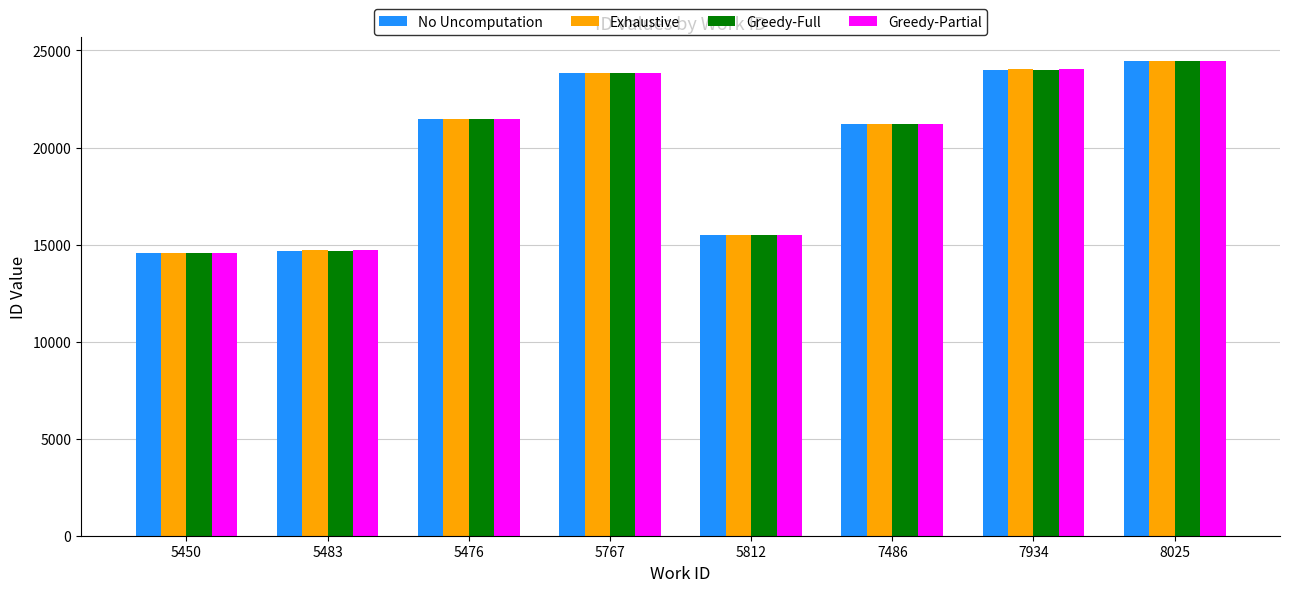

At which category is the sum across all series the highest?

8025